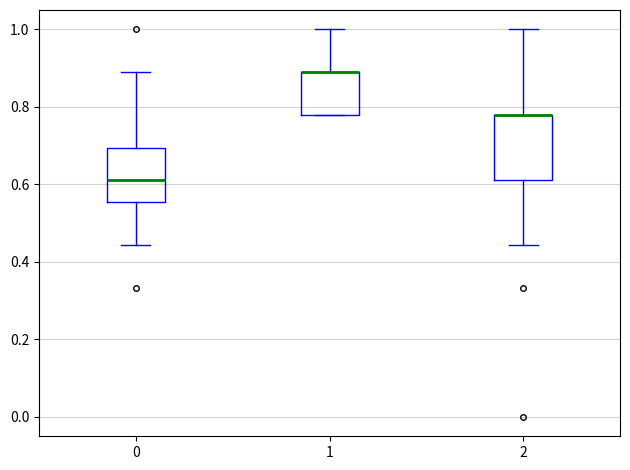

Where is the lower edge of the box at x = 0 on the y-axis? The values are not printed on the chart, so give them approximately, as read against the axis.

0.56